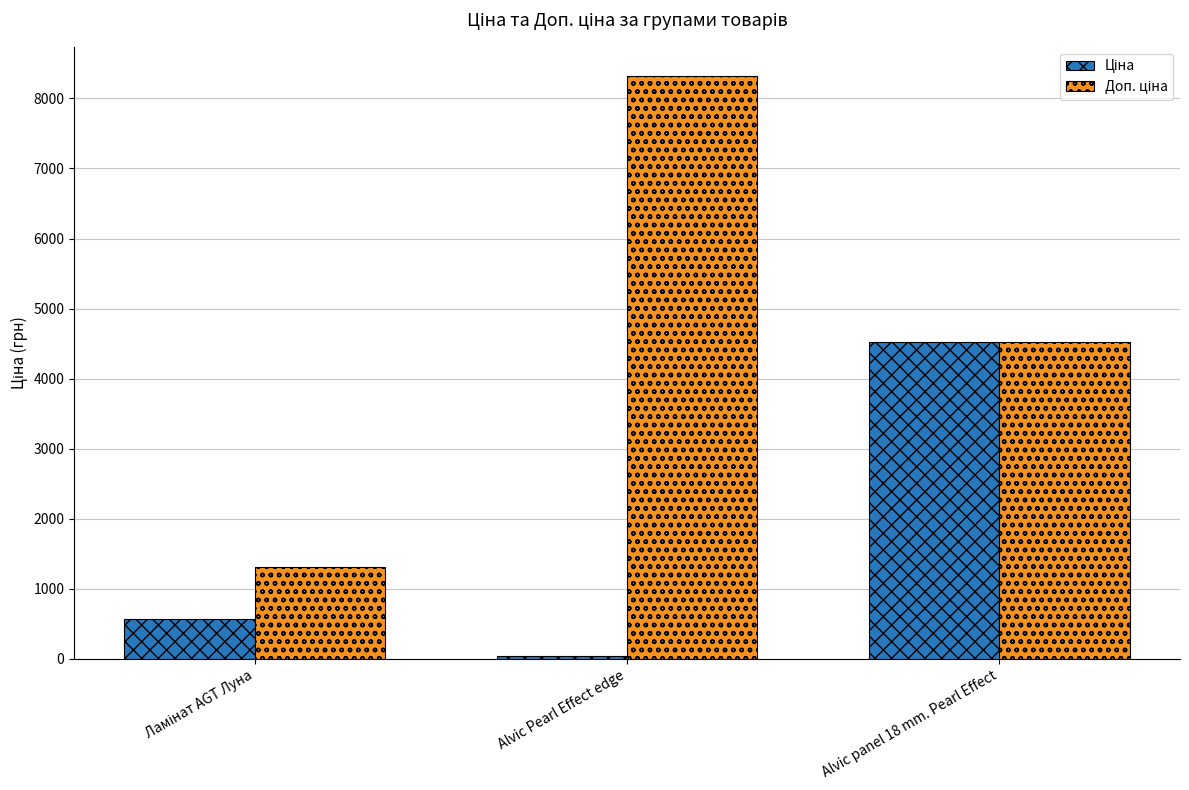

At how many categories does at least one series exceed 5919?

1